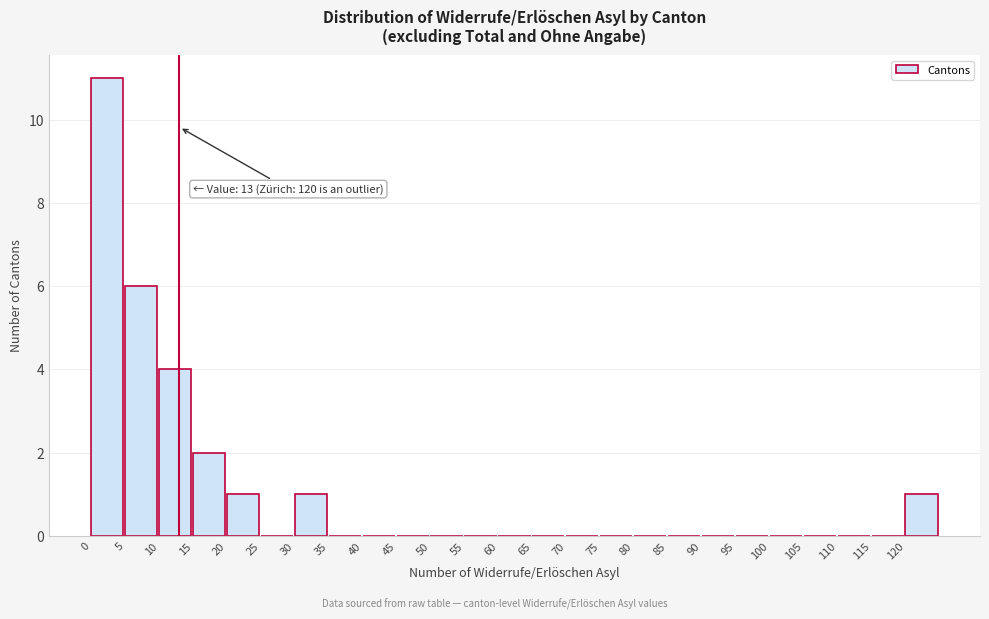

Which range on the x-axis has the tallest bar?

0 to 5